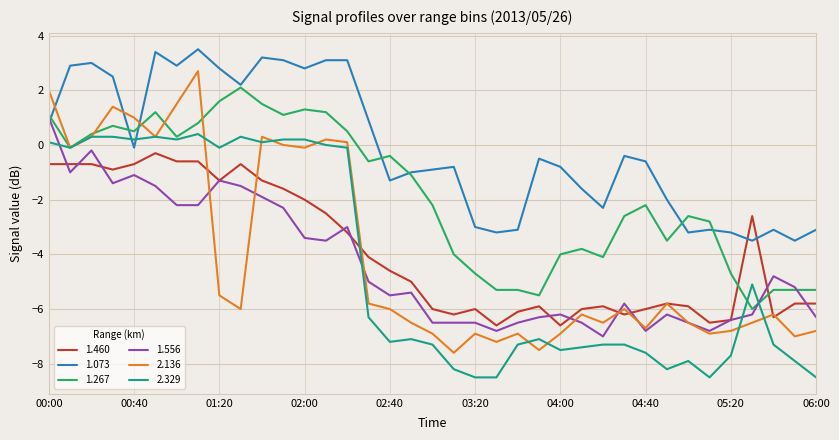

Which series has the largest range (max minus min)?

2.136